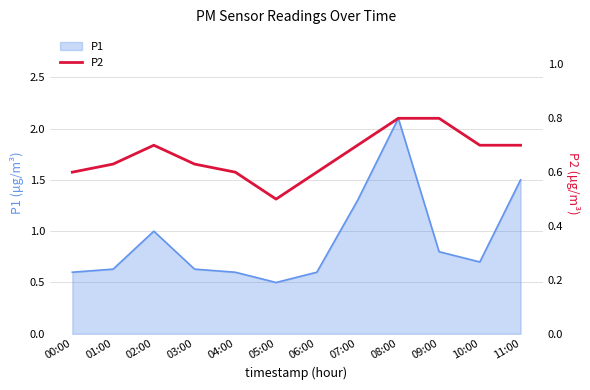

At which category does the chart reach its minimum across all series?

05:00